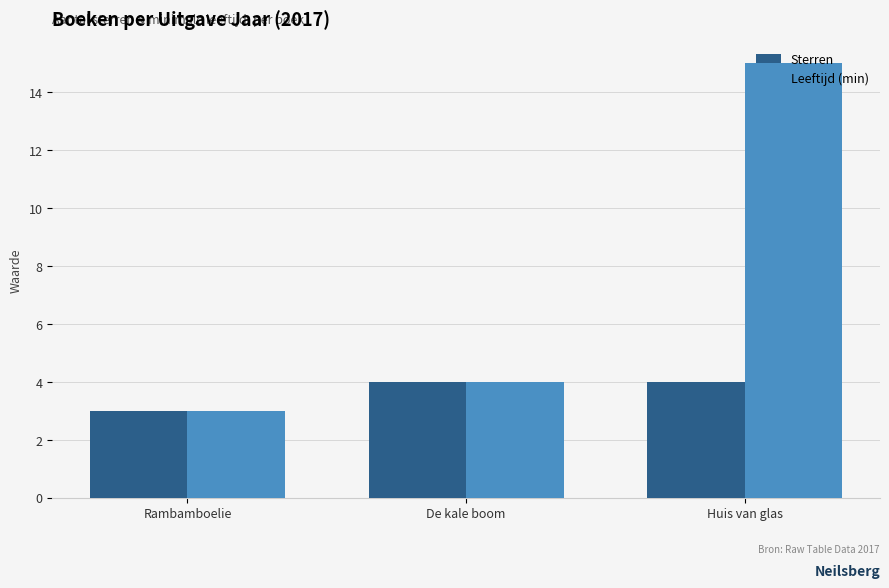

Rank the series by their maximum value, from lowest to highest.

Sterren, Leeftijd (min)